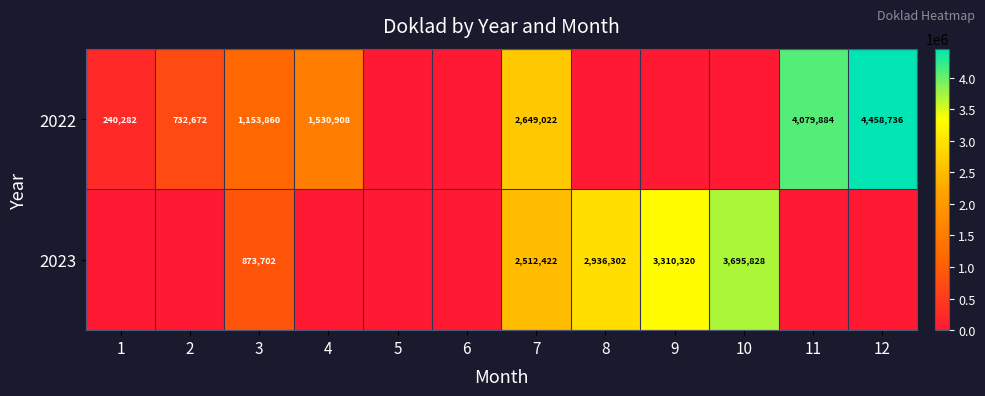

The 2022 series shows 240282 at 1. True or false?

True